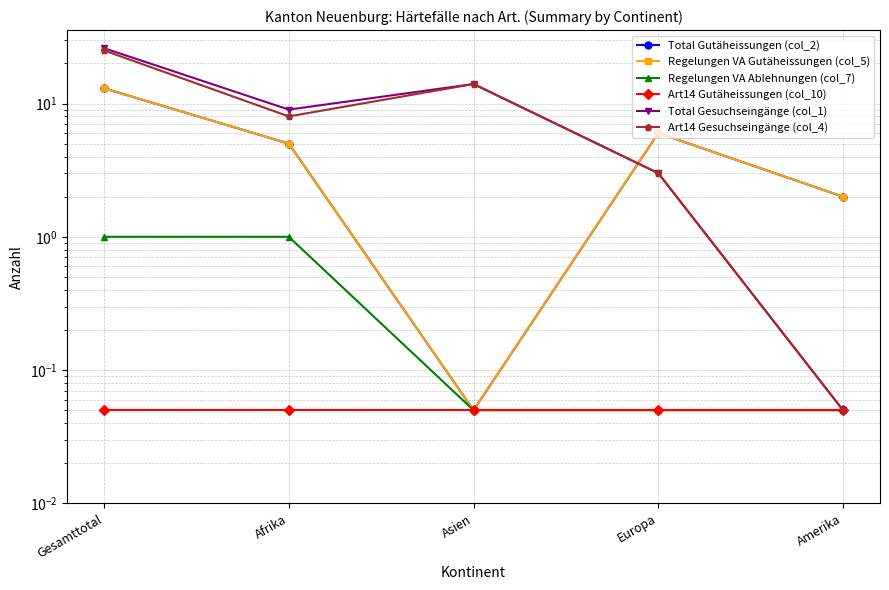

True or false: Total Gesuchseingänge (col_1) and Art14 Gesuchseingänge (col_4) intersect in this chart.

False